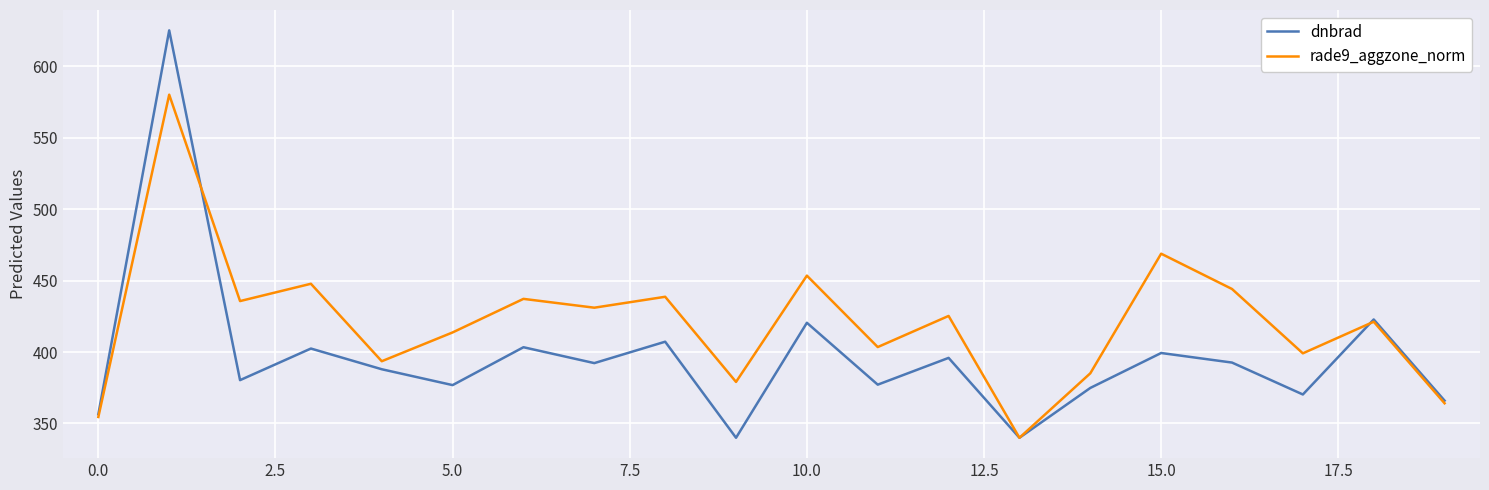

What is the smallest value displayed?

340.0